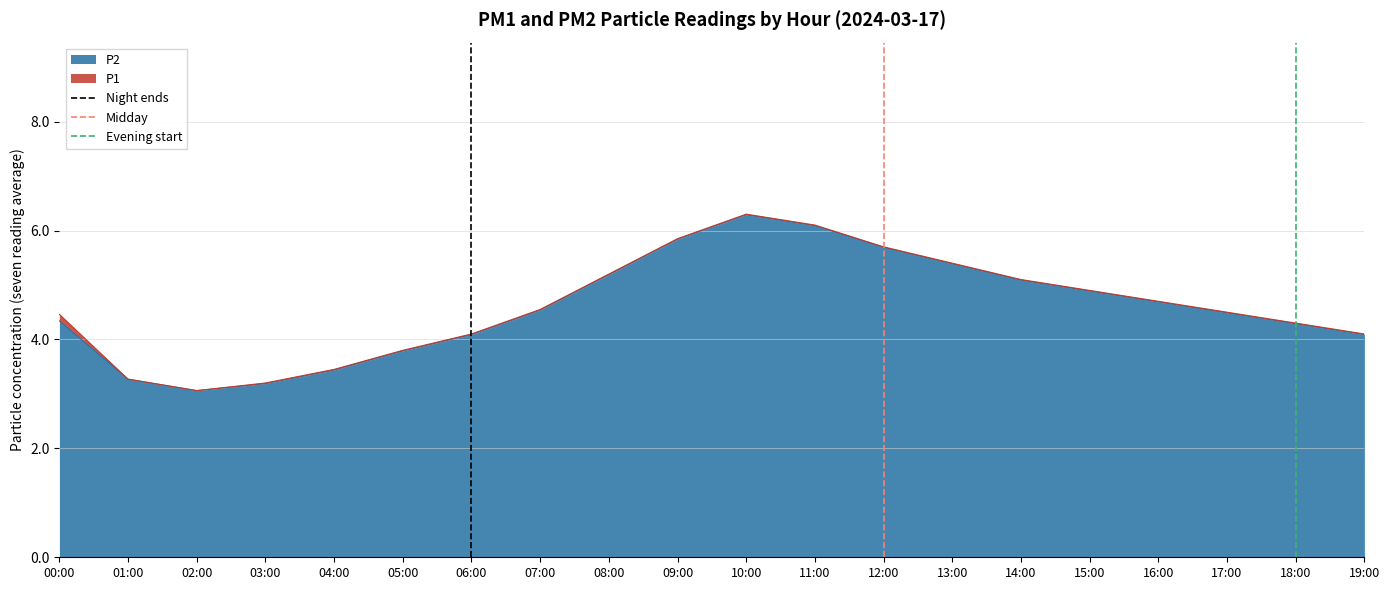

What is the lowest value of the P2 series?

3.1